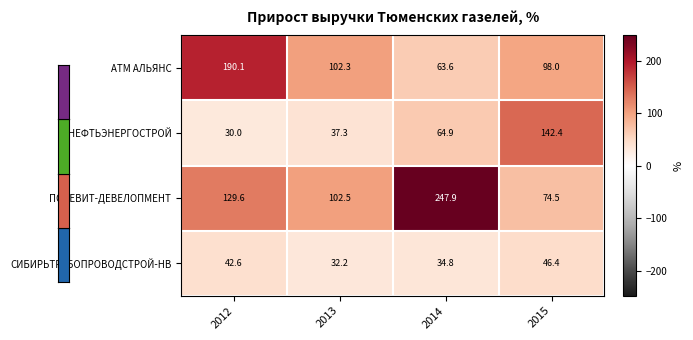

The value of ПОРЕВИТ-ДЕВЕЛОПМЕНТ at 2013 is 40.9. True or false?

False